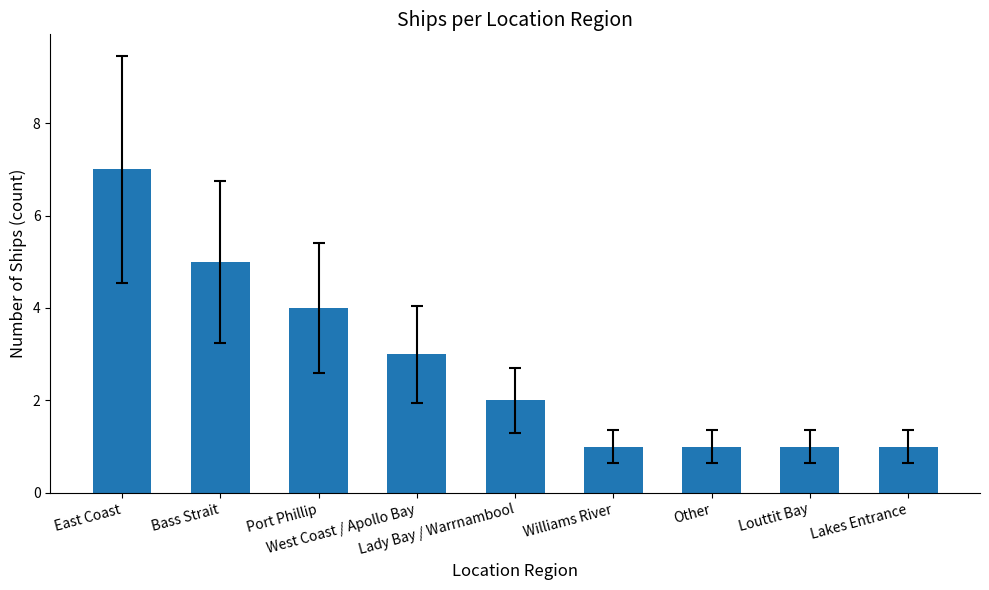

Reading right to left, list all the values displayed in this chart.

1	1	1	1	2	3	4	5	7